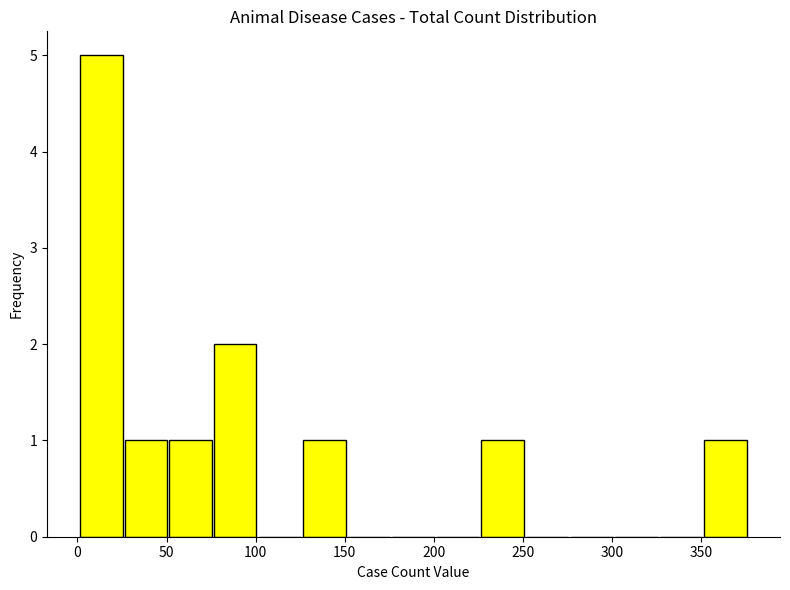

Over which range of the x-axis is the bar tallest?

1 to 26